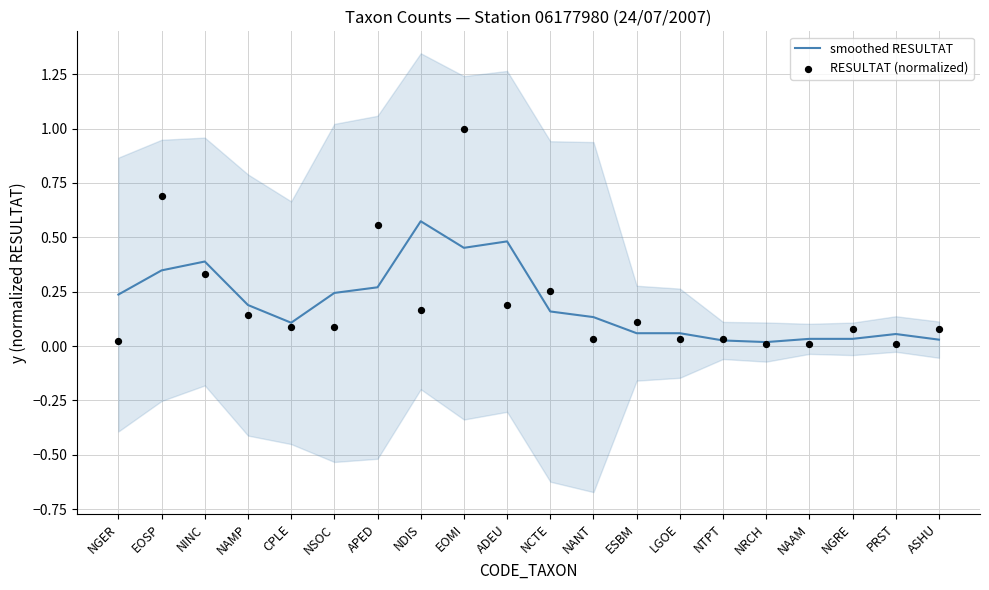

Which series contains the highest Y value?

RESULTAT (normalized)